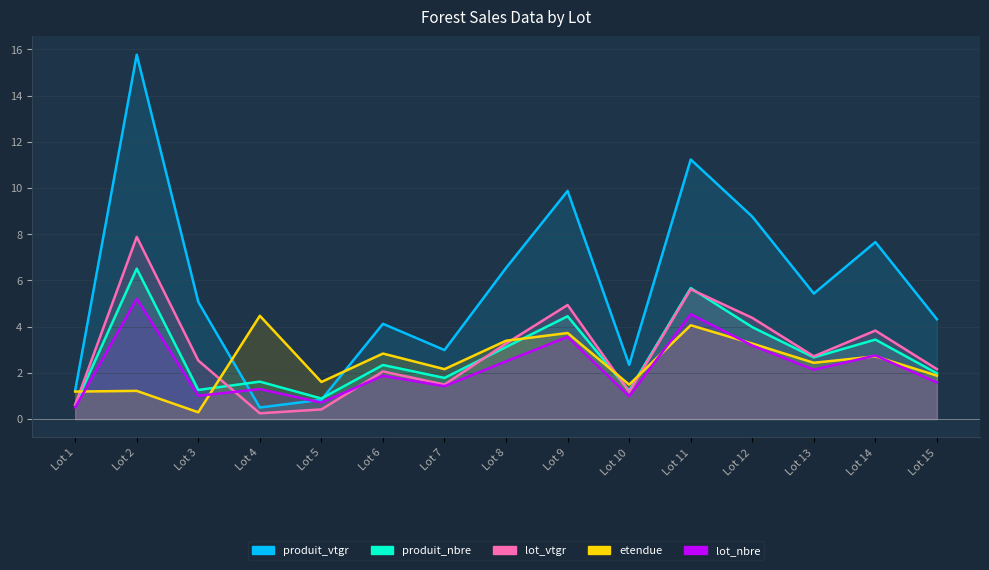

The value of lot_vtgr at Lot 11 is 1.1. True or false?

False